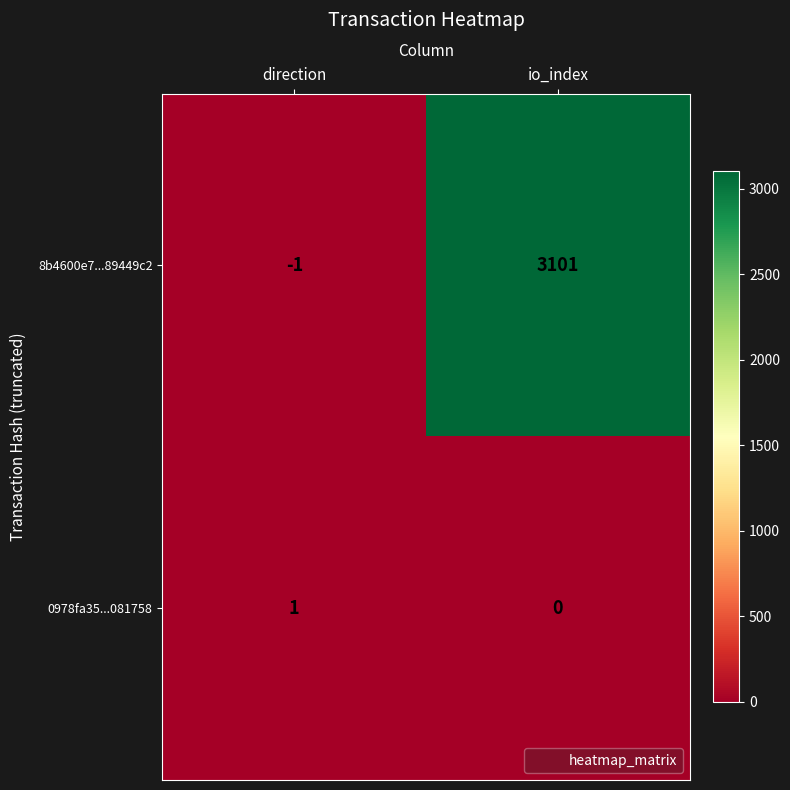

What is the greatest value displayed?

3101